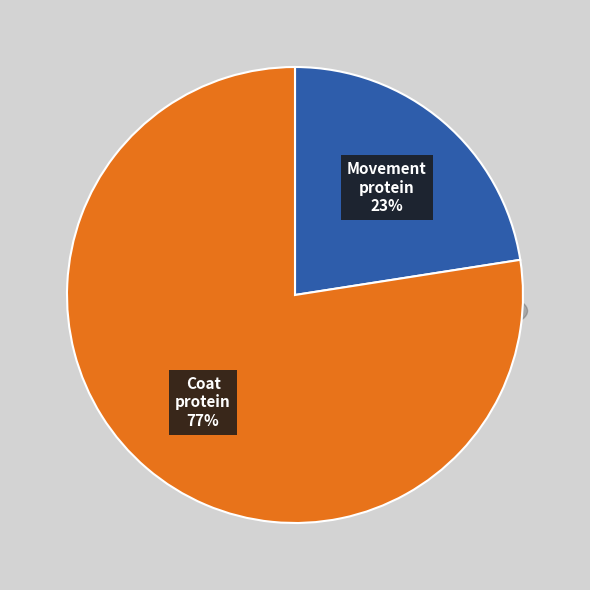

The tr|A8C5N4|A8C5N4_9VIRU Movement protein slice represents 23% of the pie. True or false?

True